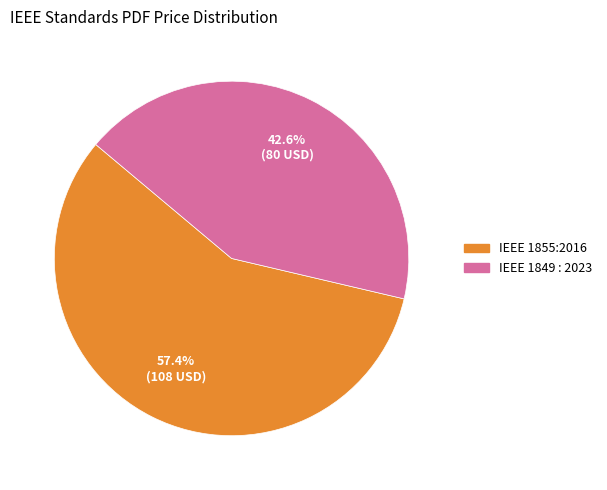

How many slices are in this pie chart?

2